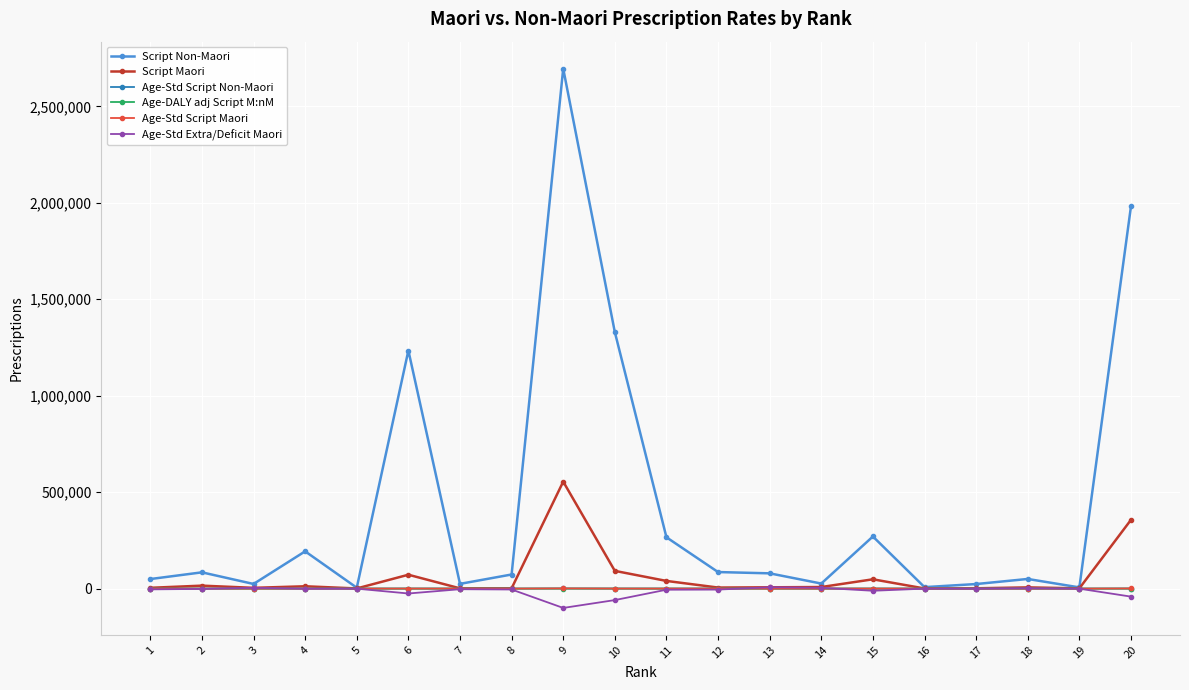

Which series has the largest range (max minus min)?

Script Non-Maori